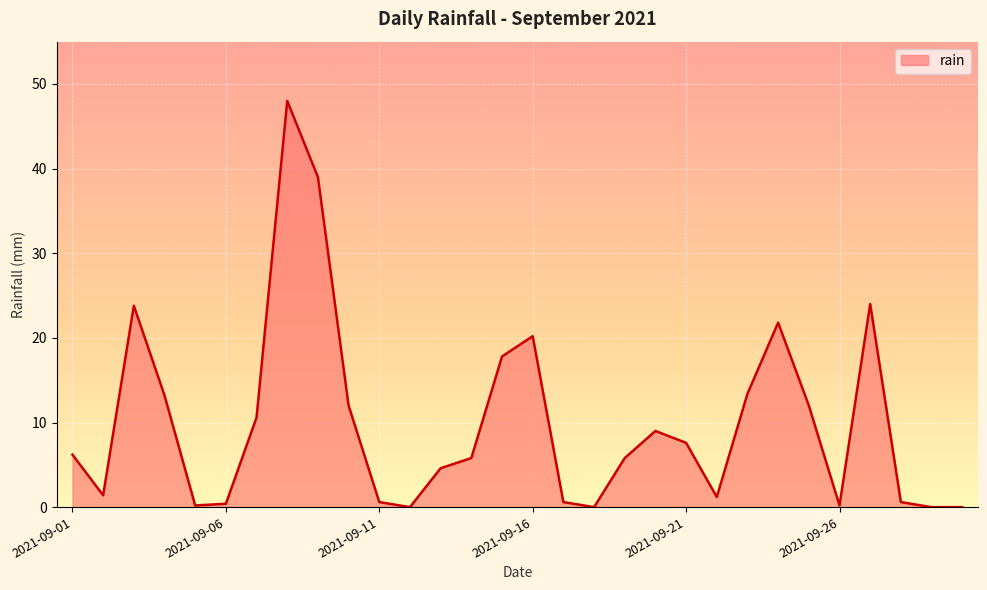

What is the maximum value shown in the chart?

48.0